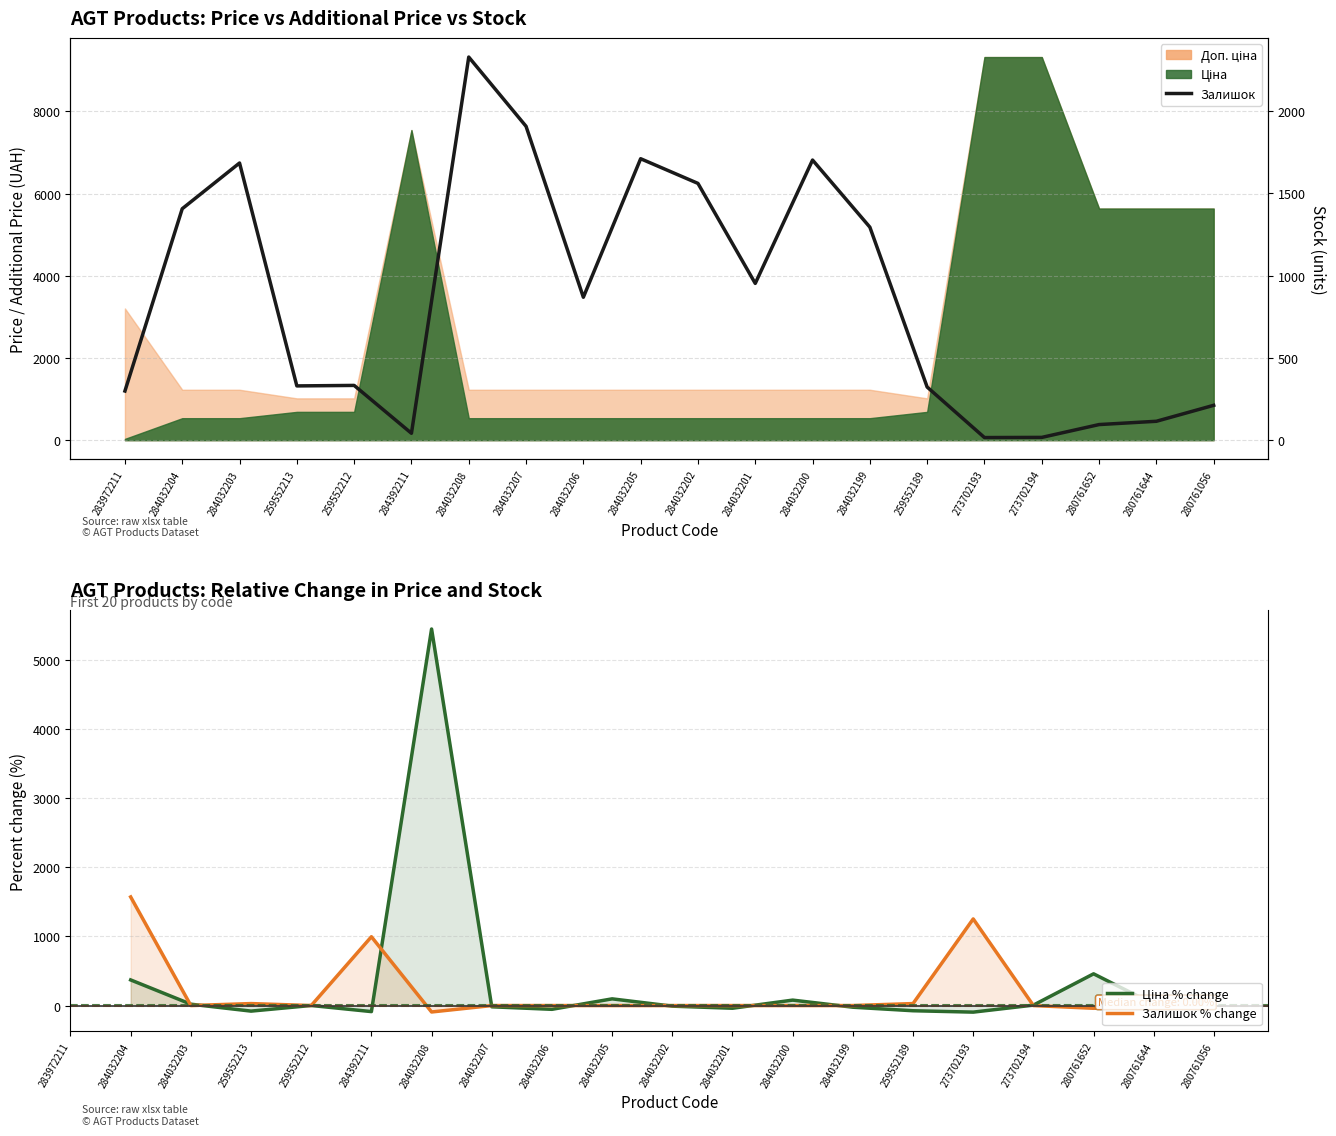

Between 284032204 and 280761652, which series saw the biggest shift?

Залишок % change